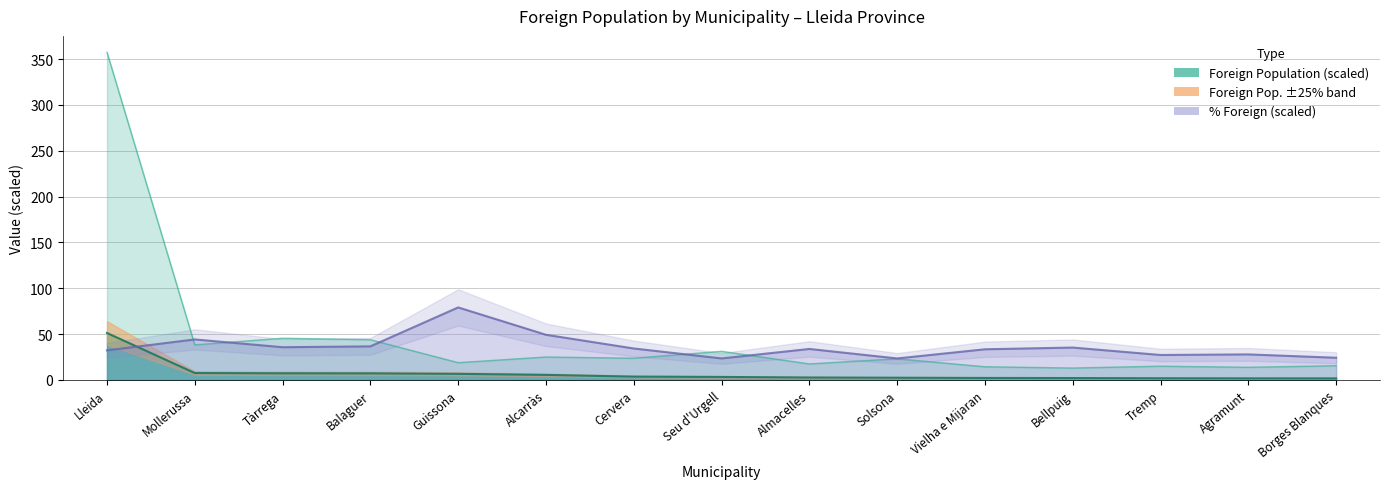

True or false: Poblacio estrangera has a value of 1.7 at Agramunt.

True